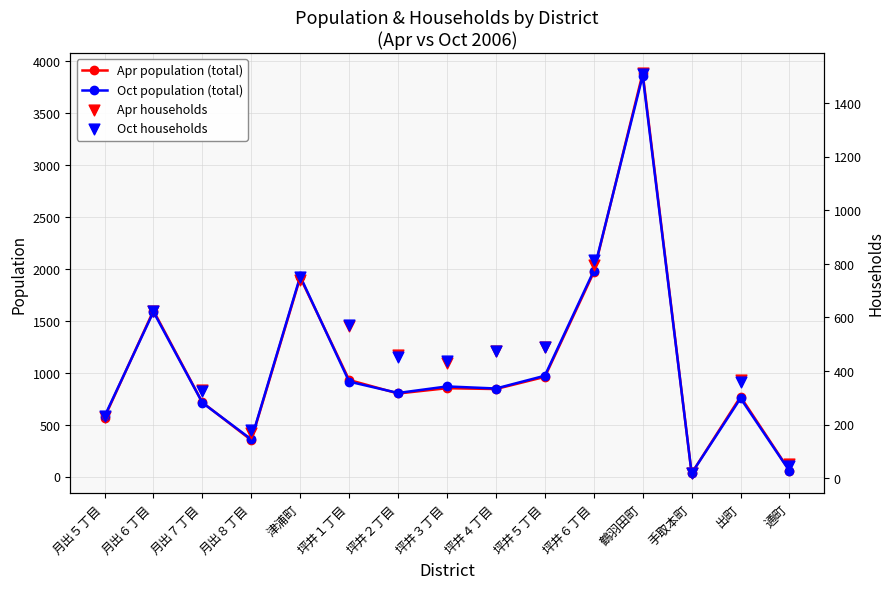

At which category is the sum across all series the highest?

鶴羽田町